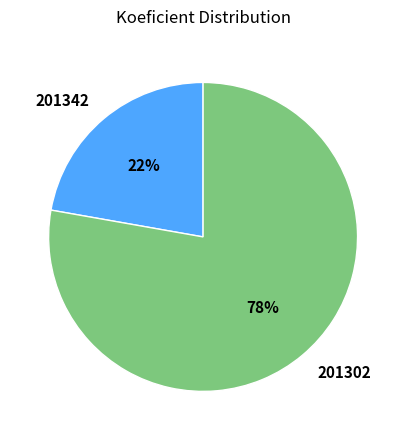

To the nearest percent, what is the difference between the 201302 and 201342 slice percentages?

56%